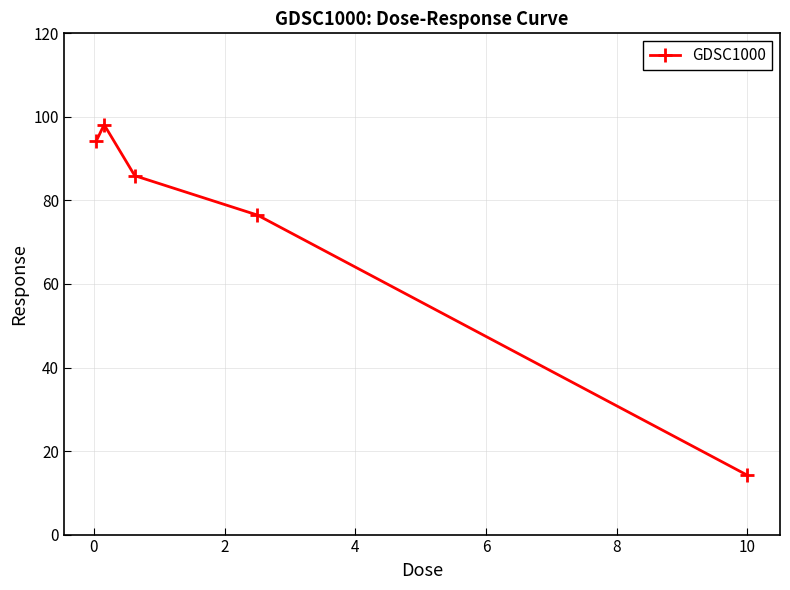

What is the sum of all values?

369.1